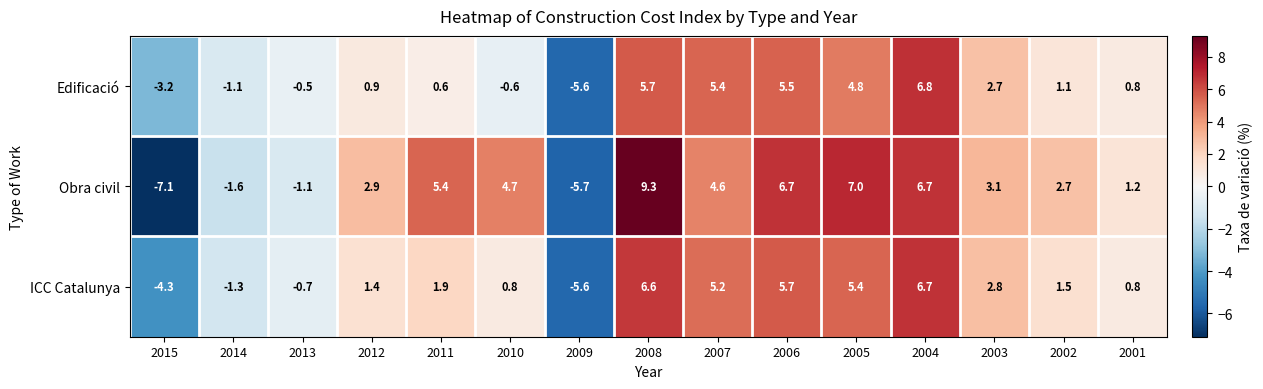

Which category has the highest value in the Edificació series?

2004